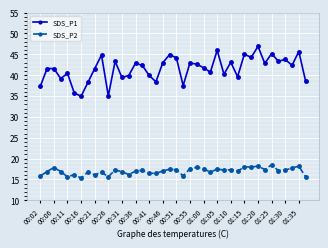

Which series has the largest total across all categories?

SDS_P1